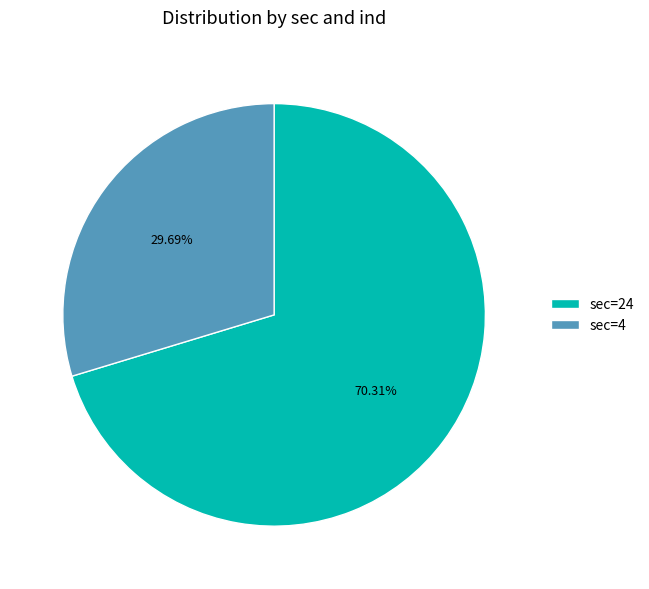

To the nearest percent, what is the average slice percentage?

50%